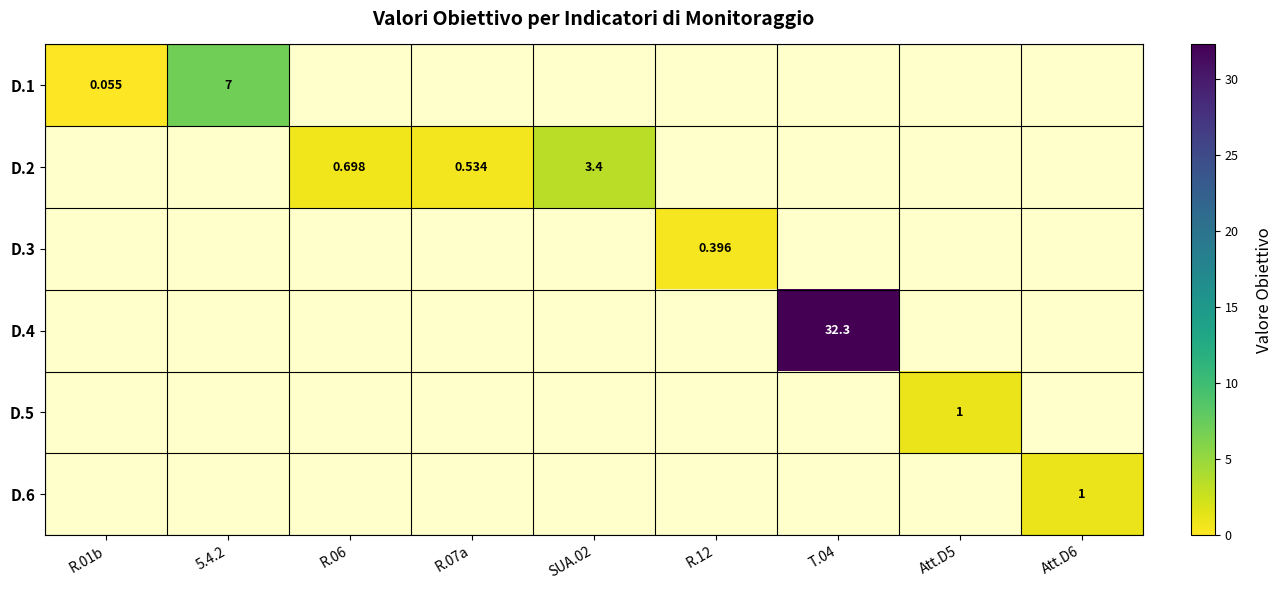

True or false: D.2 has a value of 3.4 at SUA.02.

True